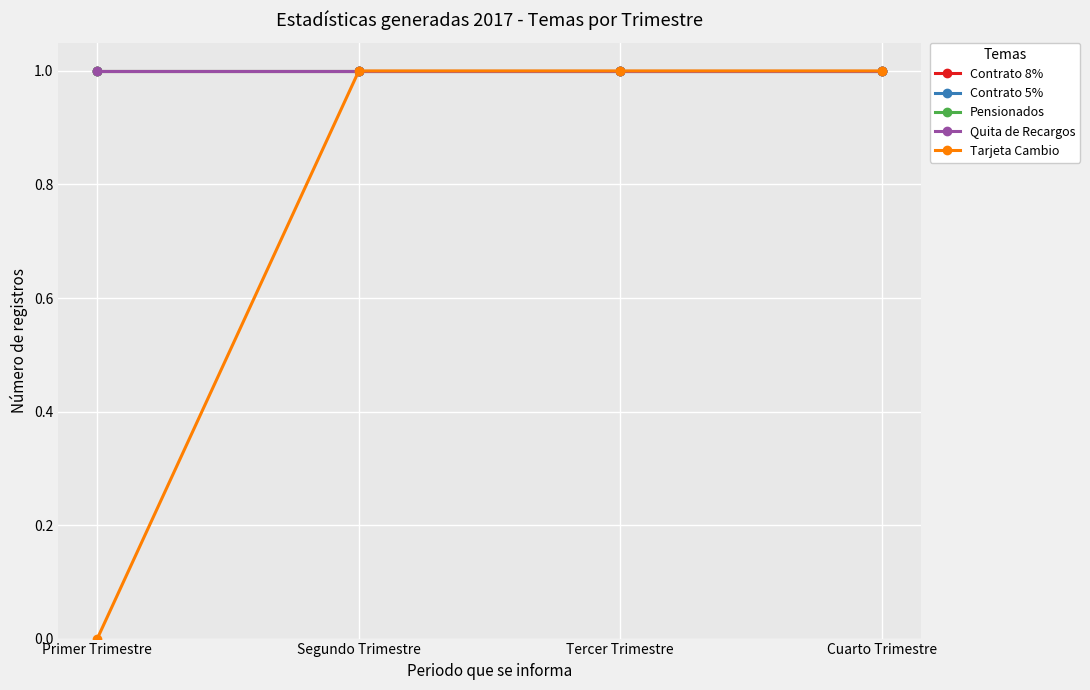

Reading left to right, extract all data points from this chart.

Contrato 8%: Primer Trimestre=1	Segundo Trimestre=1	Tercer Trimestre=1	Cuarto Trimestre=1
Contrato 5%: Primer Trimestre=1	Segundo Trimestre=1	Tercer Trimestre=1	Cuarto Trimestre=1
Pensionados: Primer Trimestre=1	Segundo Trimestre=1	Tercer Trimestre=1	Cuarto Trimestre=1
Quita de Recargos: Primer Trimestre=1	Segundo Trimestre=1	Tercer Trimestre=1	Cuarto Trimestre=1
Tarjeta Cambio: Primer Trimestre=0	Segundo Trimestre=1	Tercer Trimestre=1	Cuarto Trimestre=1